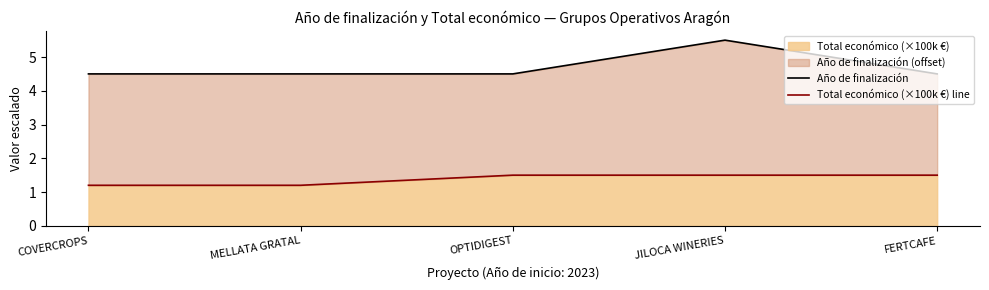

Is it true that Total económico (×100k €) equals 1.5 at FERTCAFE?

True